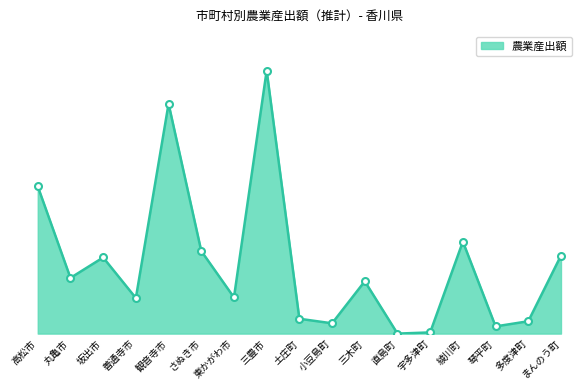

What is the difference between the values at 善通寺市 and 高松市?

760